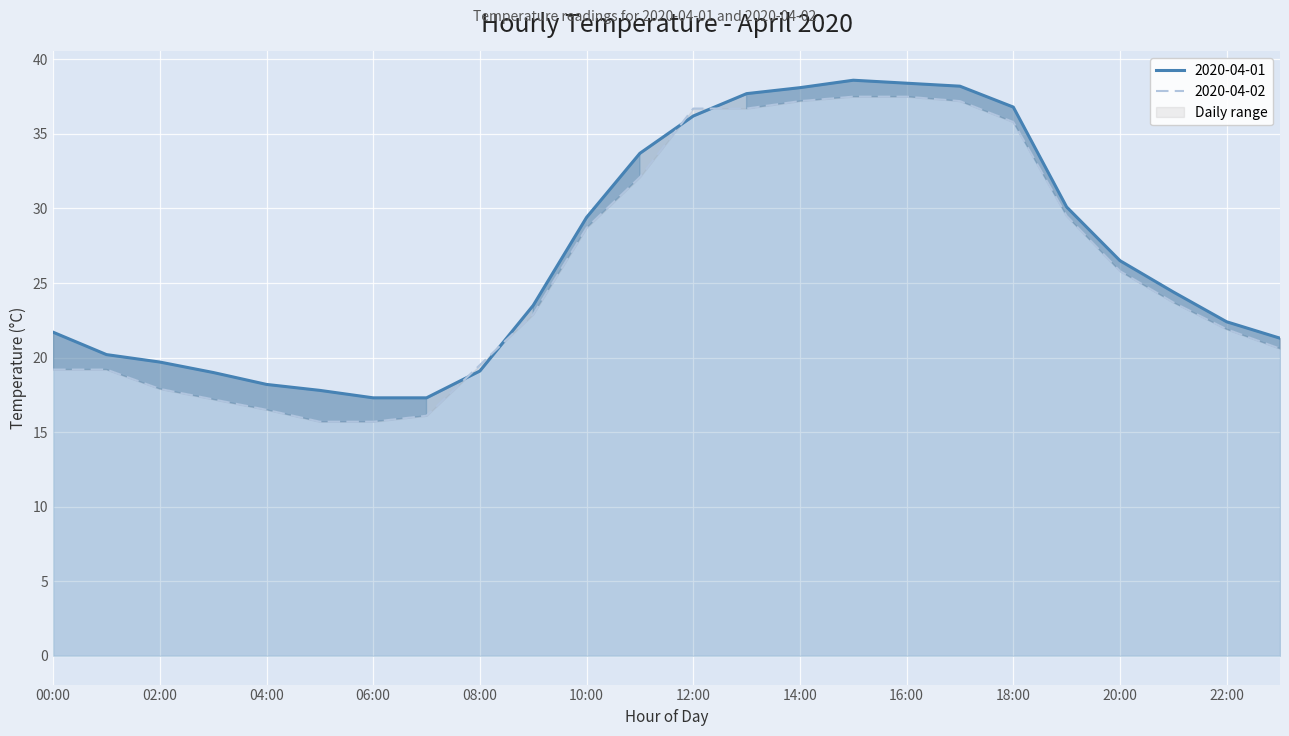

Rank the series at 16:00 from highest to lowest value.

2020-04-01, 2020-04-02